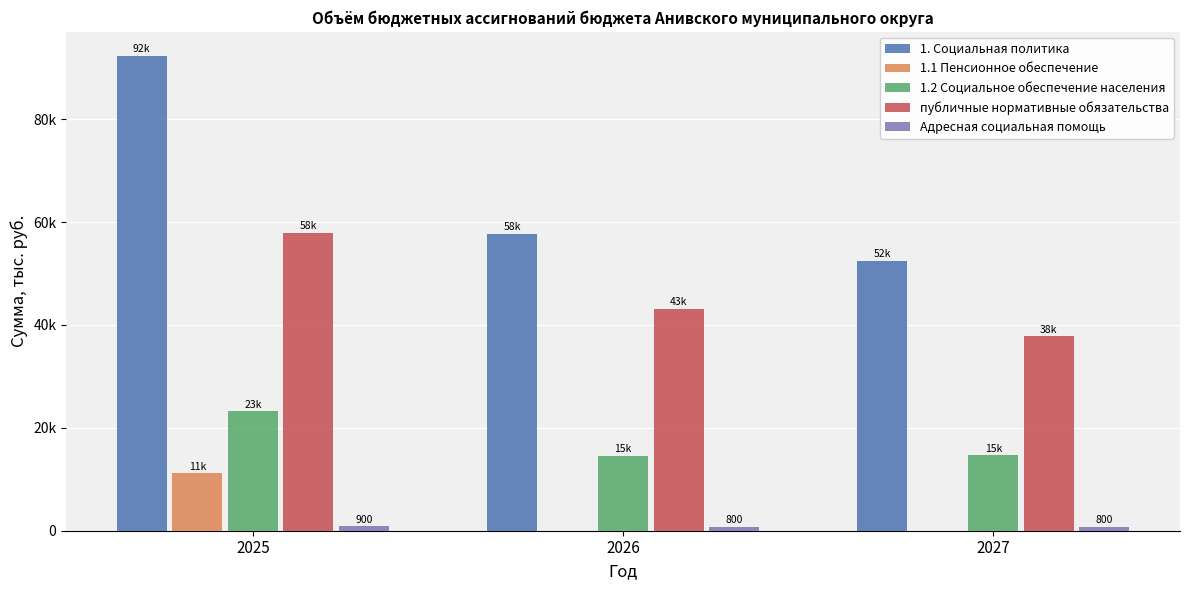

Does the chart contain stacked bars?

No